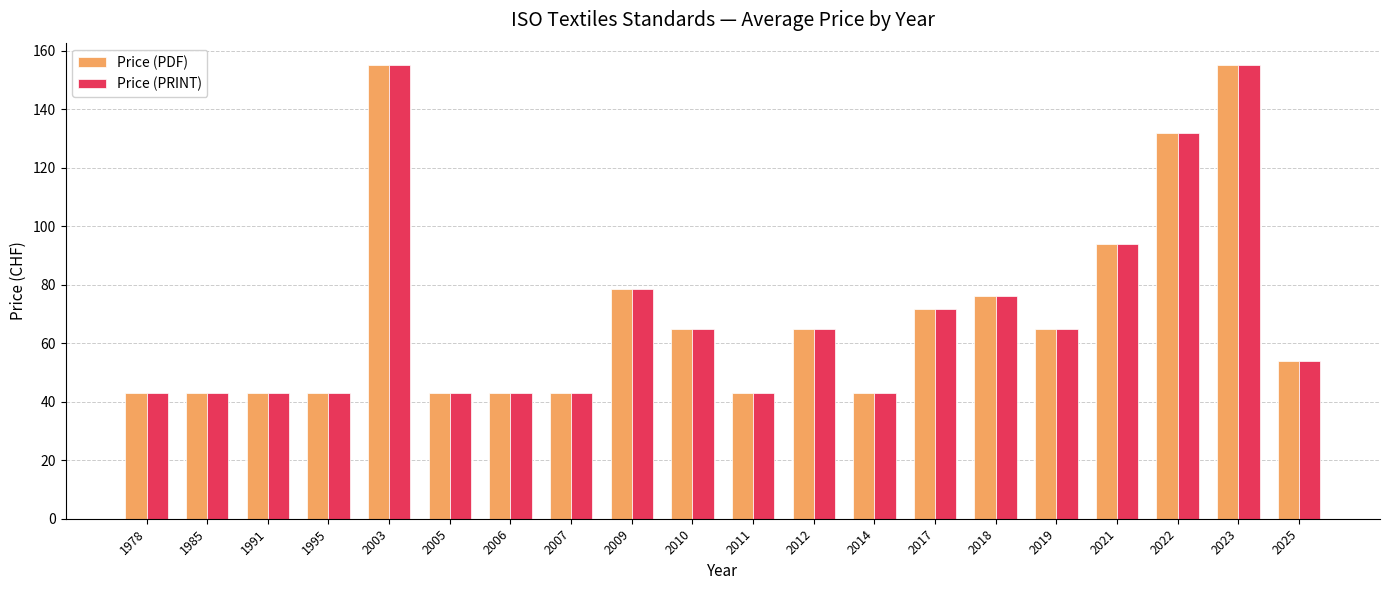

How many bars are there in total?

40